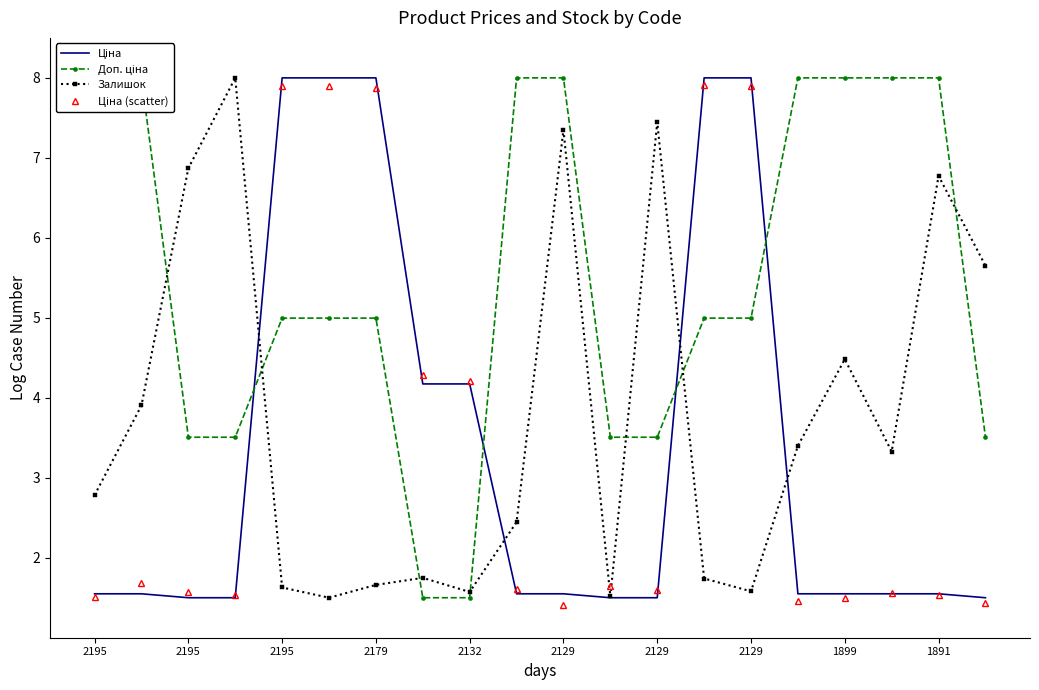

Which series has the largest total across all categories?

Доп. ціна